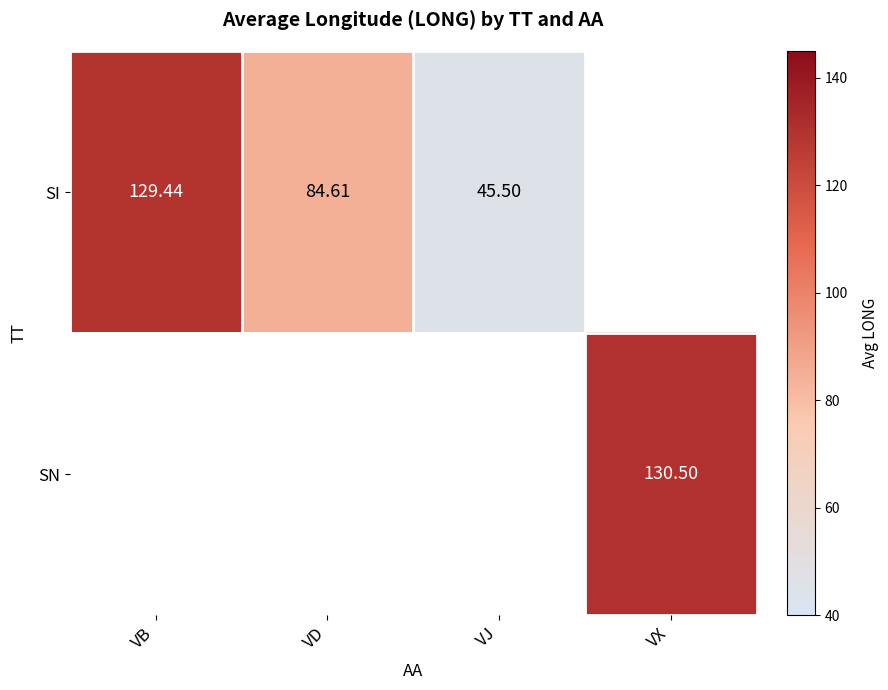

Is the value of SN at VX greater than the value of SI at VJ?

Yes